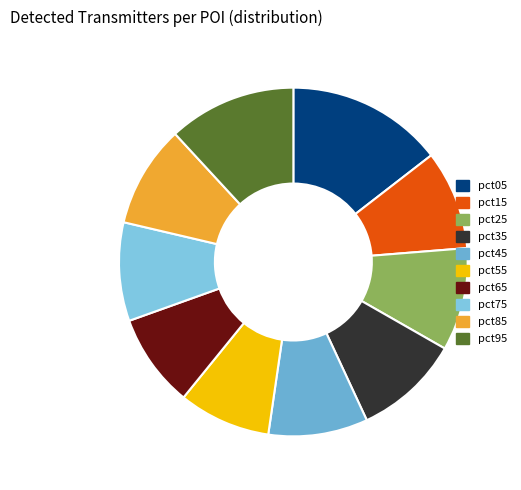

Is there any slice that represents more than half of the pie?

No